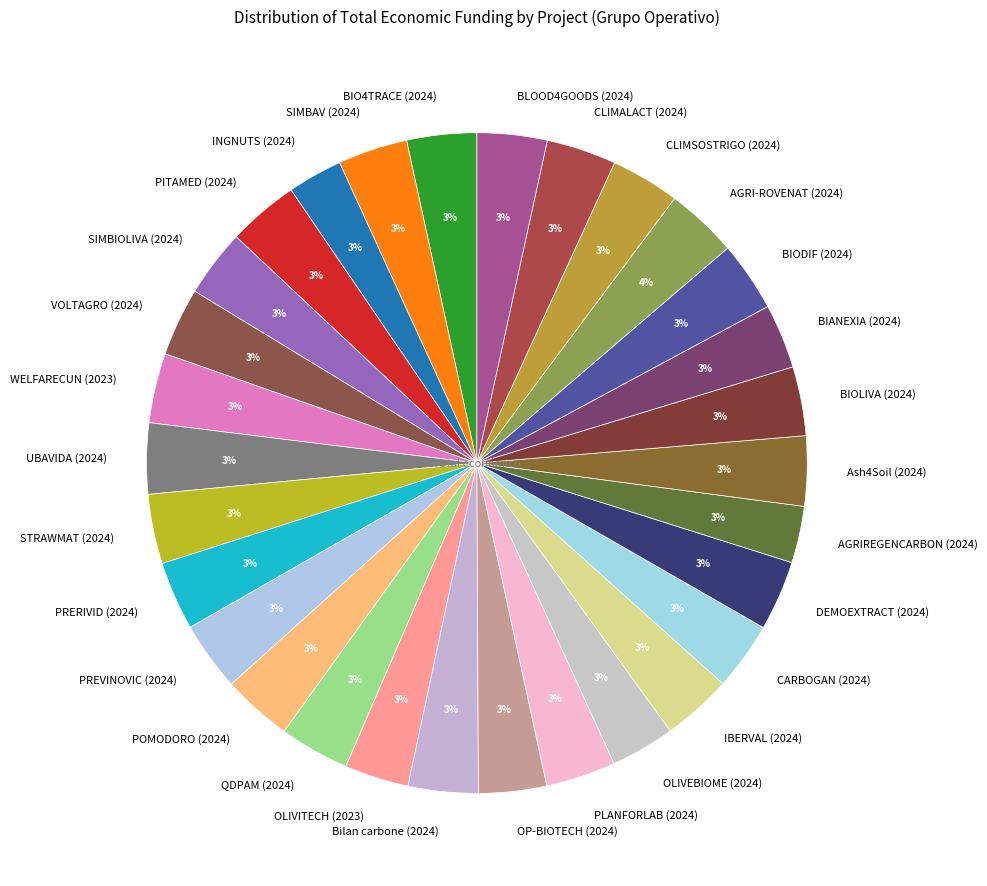

To the nearest percent, what portion does PLANFORLAB (2024) represent?

3%